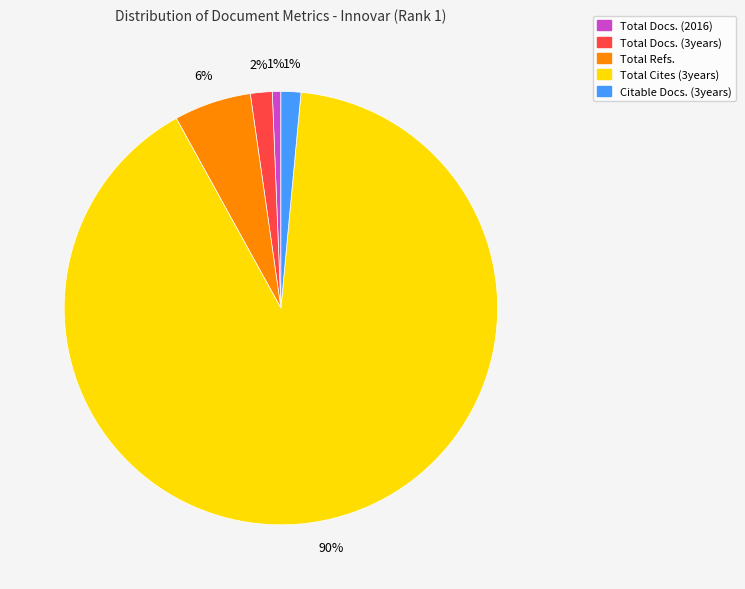

The Total Docs. (3years) slice represents 2% of the pie. True or false?

True